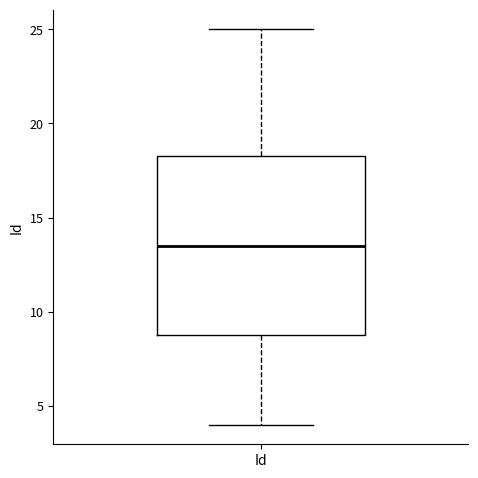

Read this box plot against the y-axis: the position of the median line, the range covered by the box, and the ends of both whiskers. The values are not printed on the chart, so give them approximately, as read against the axis.

median 13.5, box 9.0 to 18.5, whiskers 4.0 to 25.0